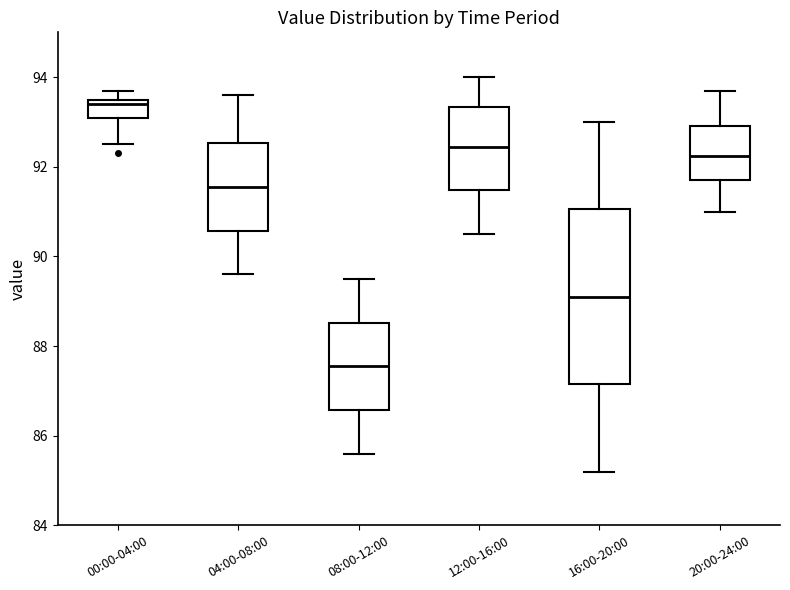

Reading left to right, read every box against the y-axis: the position of its median line, the range the box covers, and the ends of its whiskers. The values are not printed on the chart, so give them approximately, as read against the axis.

00:00-04:00: median 93.4, box 93.2 to 93.6, whiskers 92.6 to 93.8
04:00-08:00: median 91.6, box 90.6 to 92.6, whiskers 89.6 to 93.6
08:00-12:00: median 87.6, box 86.6 to 88.6, whiskers 85.6 to 89.6
12:00-16:00: median 92.4, box 91.4 to 93.4, whiskers 90.6 to 94.0
16:00-20:00: median 89.2, box 87.2 to 91.0, whiskers 85.2 to 93.0
20:00-24:00: median 92.2, box 91.8 to 93.0, whiskers 91.0 to 93.8